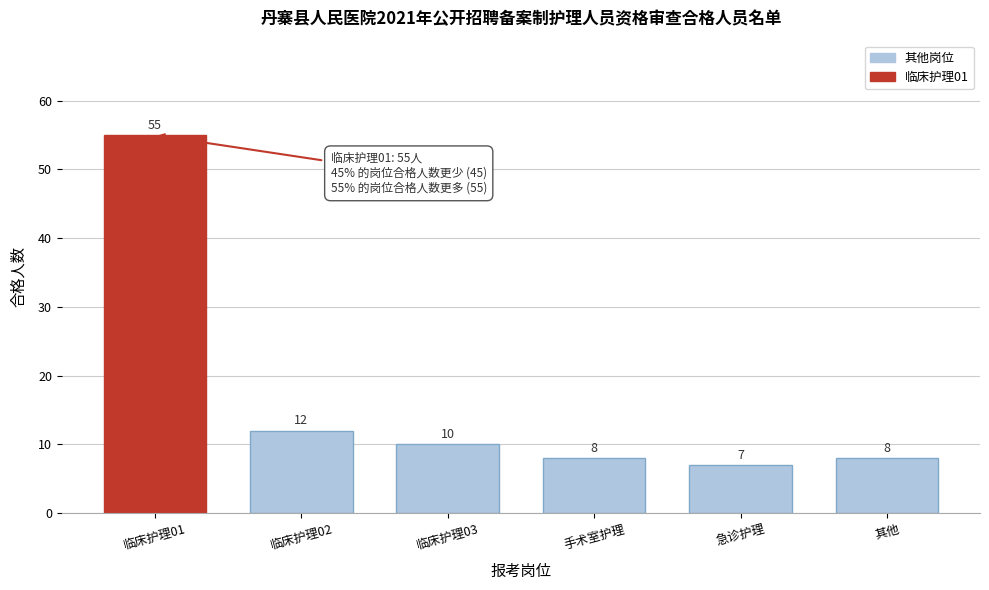

Reading right to left, list all the values displayed in this chart.

其他=8	急诊护理=7	手术室护理=8	临床护理03=10	临床护理02=12	临床护理01=55